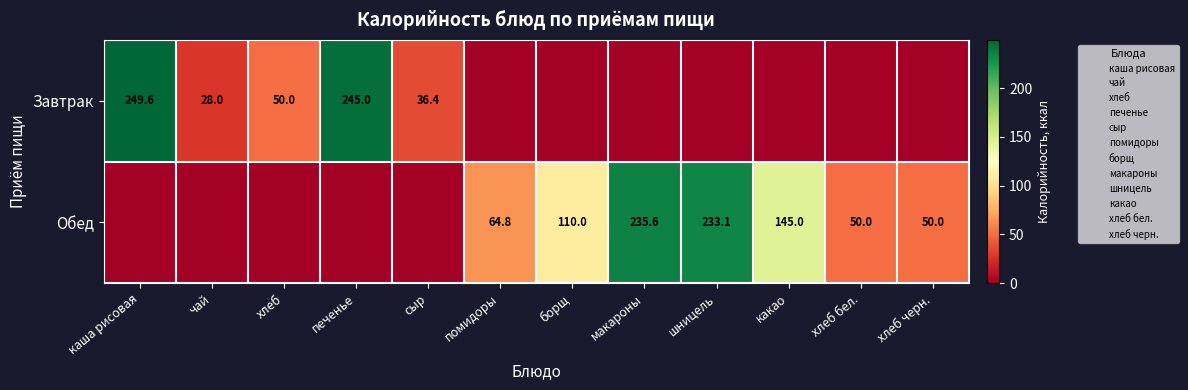

What is the difference between the maximum and minimum values in the Обед series?

235.6